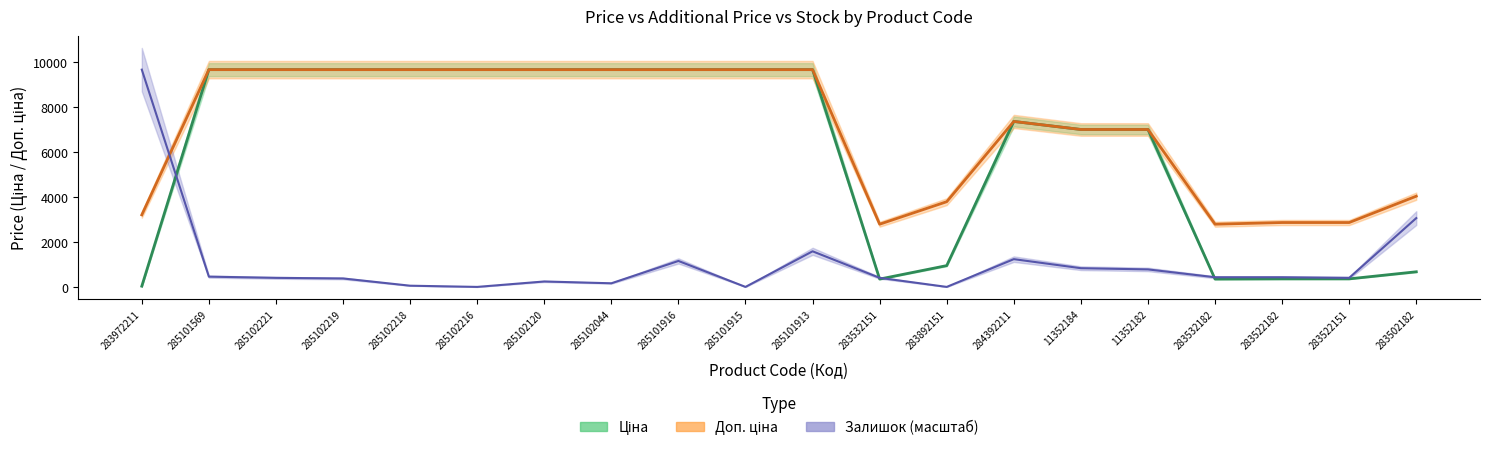

What is the difference between the highest and lowest values at 11352182?

6224.1